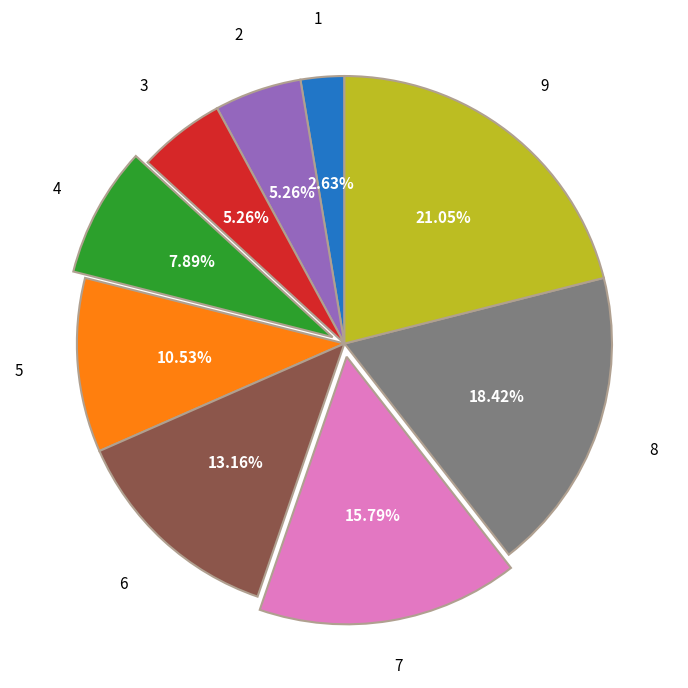

The 8 slice represents 6% of the pie. True or false?

False